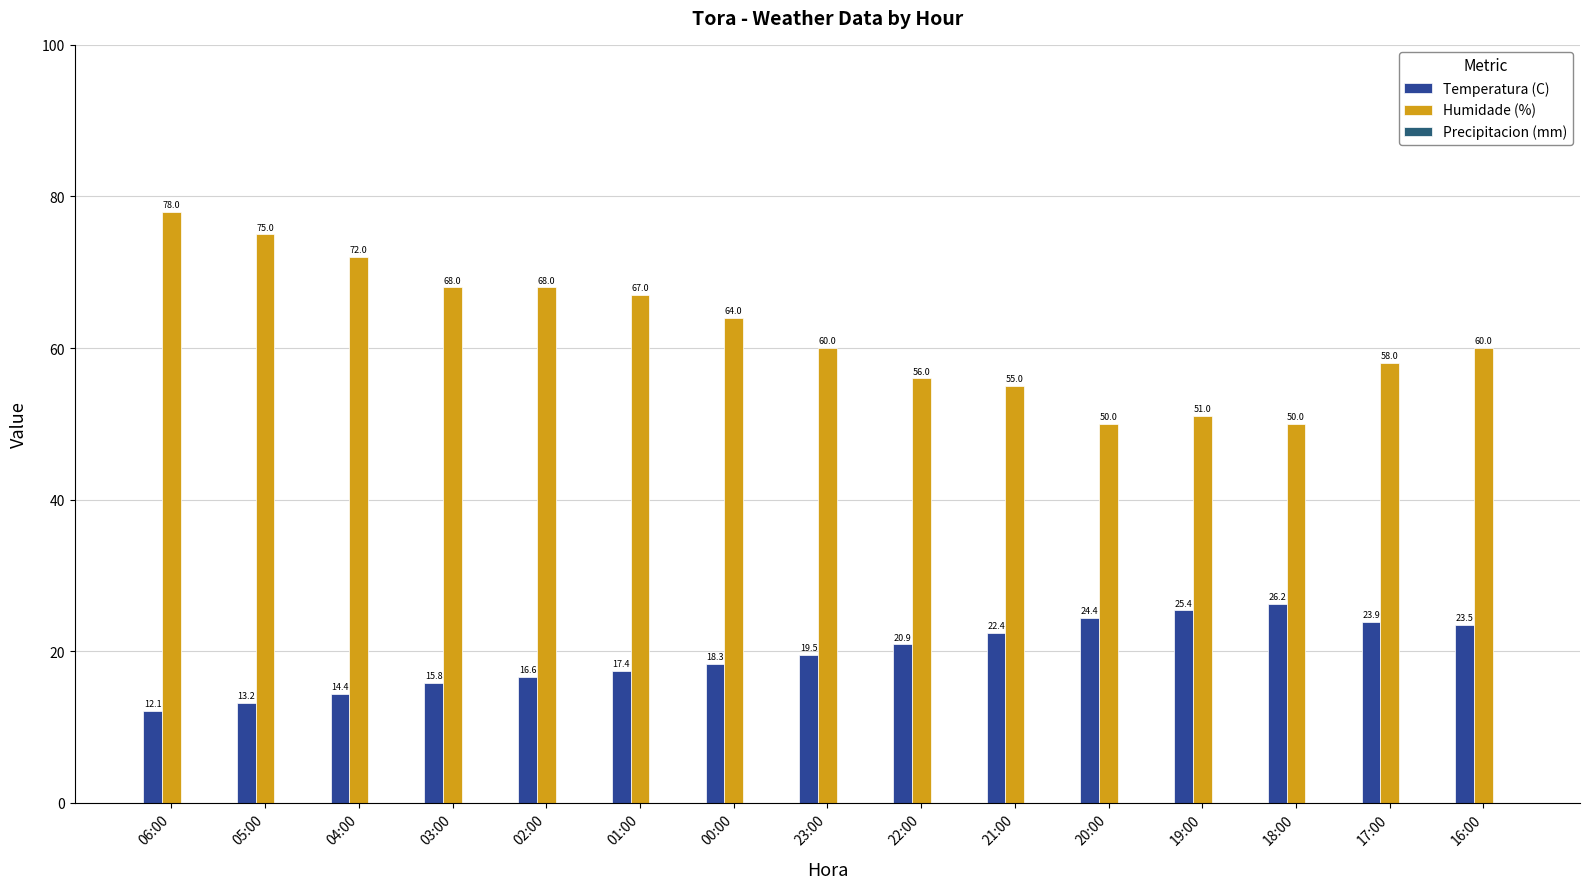

Is the value of Temperatura (C) at 17:00 greater than the value of Humidade (%) at 21:00?

No